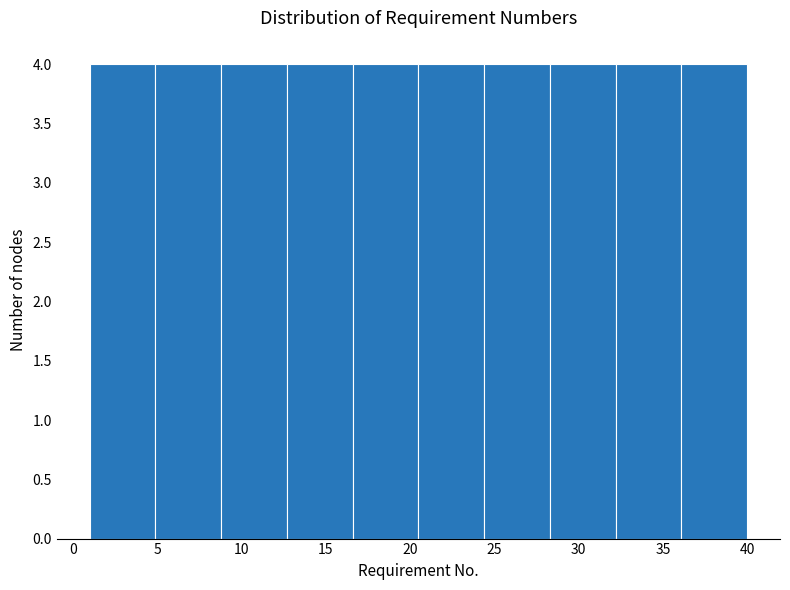

Reading left to right, list every bar in this chart as the range it spans on the x-axis followed by its height. Neither the bar edges nor the heights are printed on the chart, so give them approximately, as read against the axes.

1.0 to 4.9: 4
4.9 to 8.8: 4
8.8 to 12.7: 4
12.7 to 16.6: 4
16.6 to 20.5: 4
20.5 to 24.4: 4
24.4 to 28.3: 4
28.3 to 32.2: 4
32.2 to 36.1: 4
36.1 to 40.0: 4